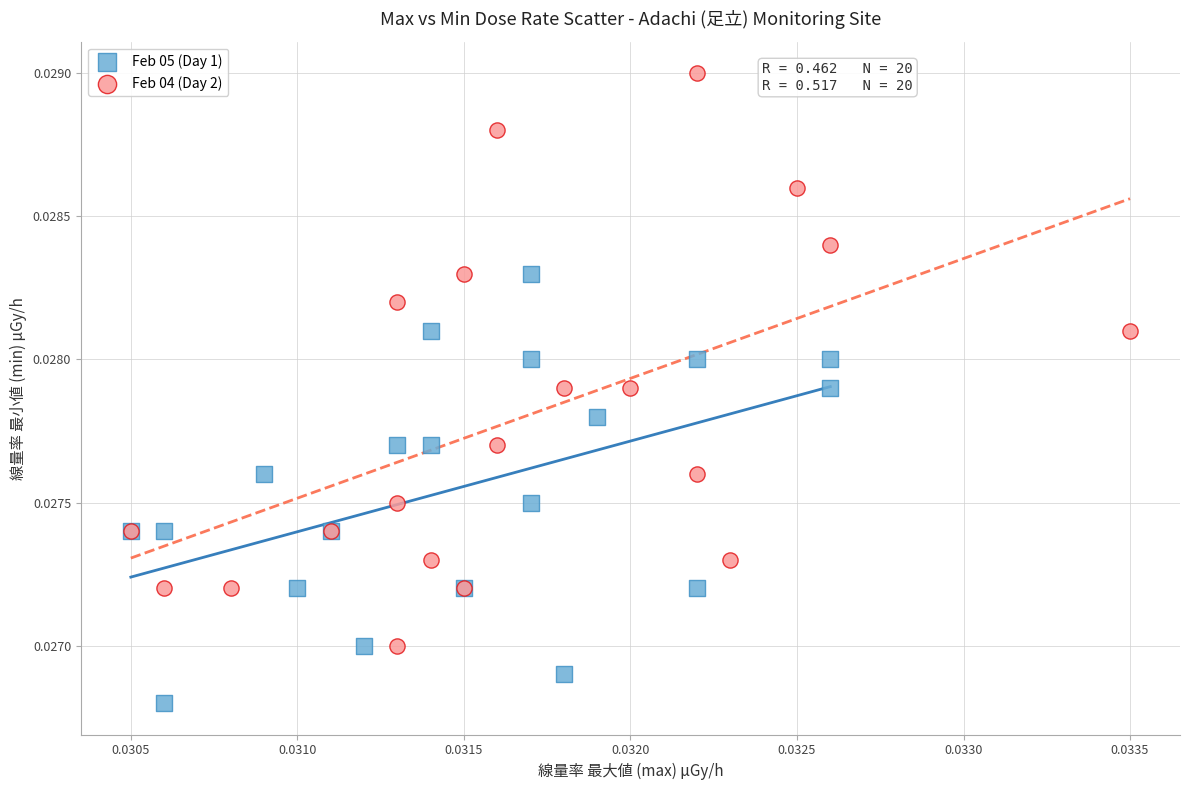

Which series reaches the minimum Y coordinate?

Feb 05 (Day 1)